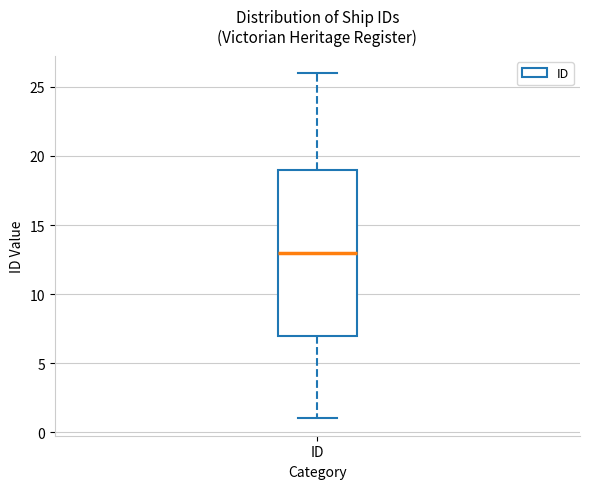

Transcribe this box plot: give where the median line is, the range the box spans, and where the two whiskers end, as read against the y-axis. The values are not printed on the chart, so give them approximately, as read against the axis.

median 13, box 7 to 19, whiskers 1 to 26